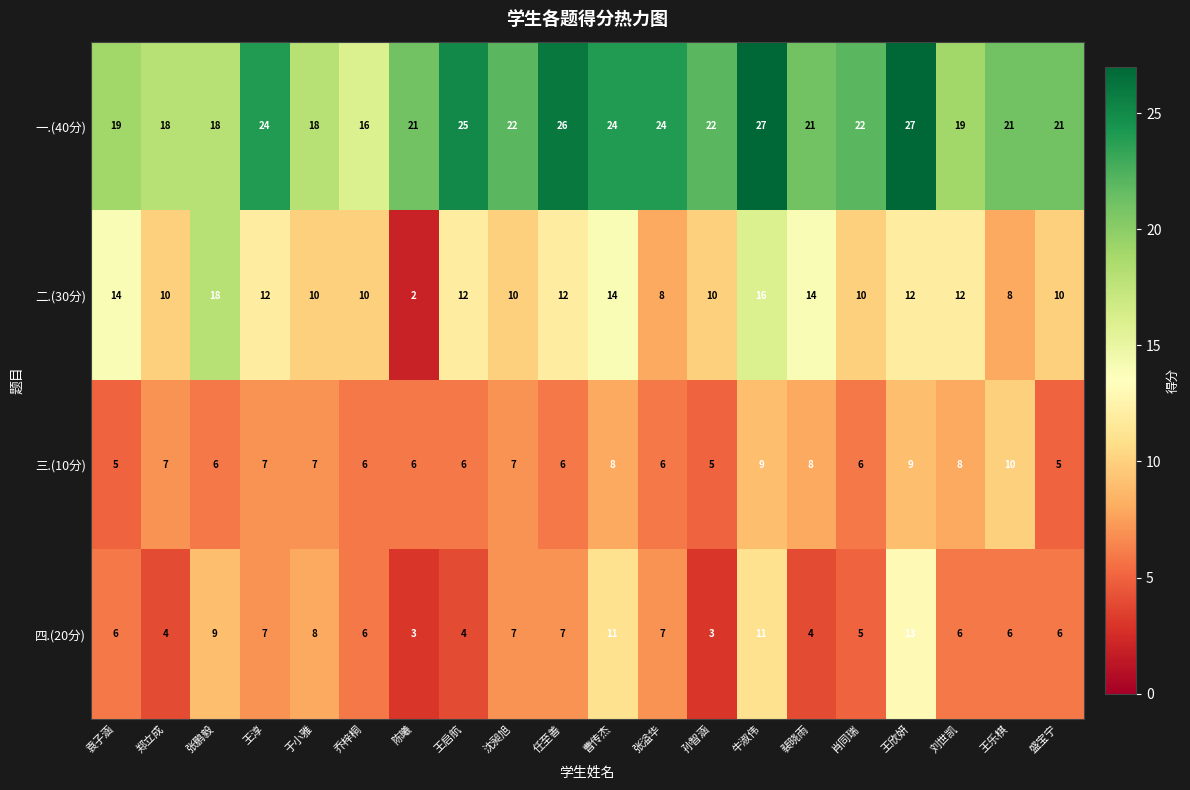

Where does the 二.(30分) series first go above 12?

袁子涵